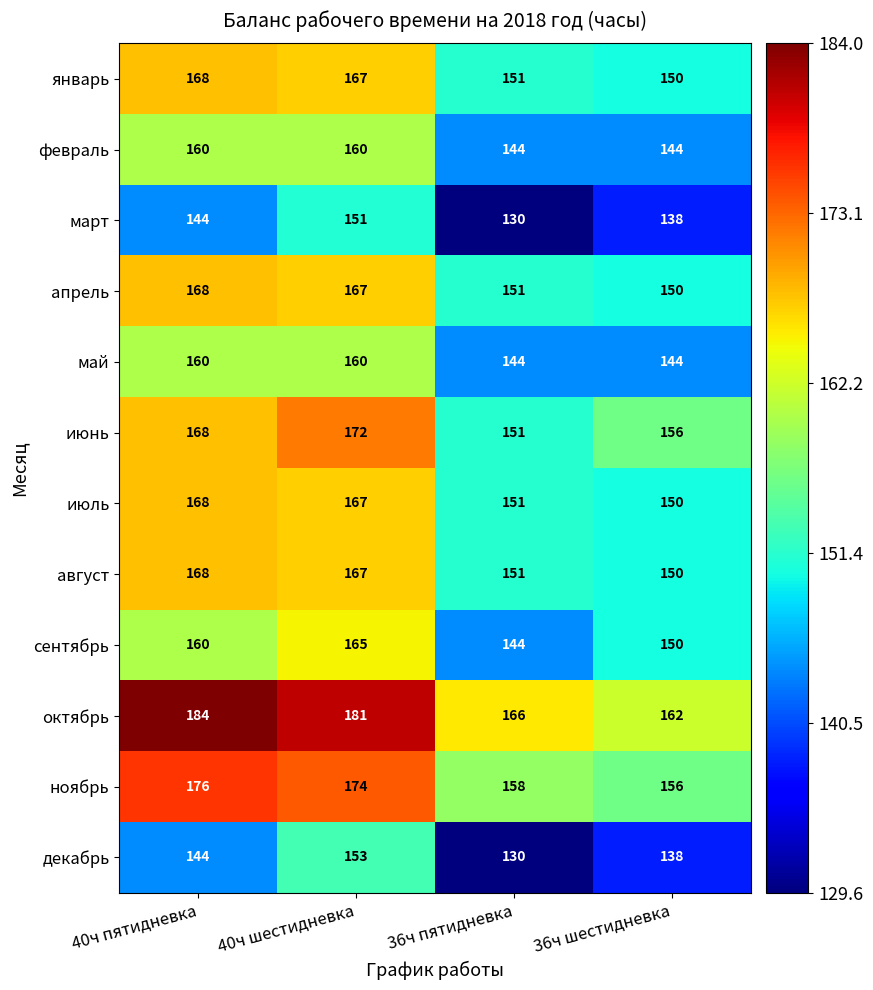

How many categories are shown in the chart?

4